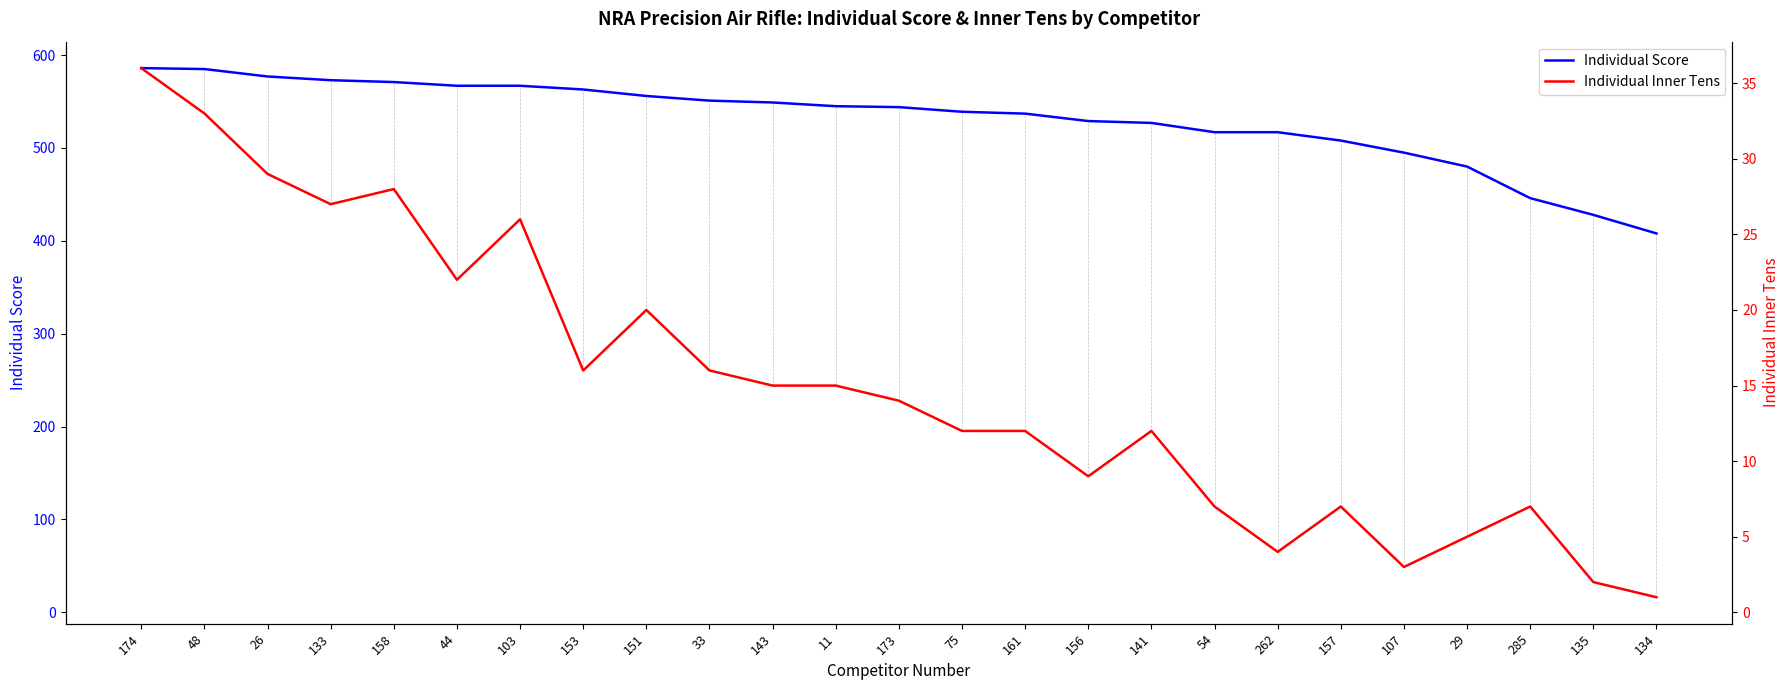

What position from the right is 161?

11